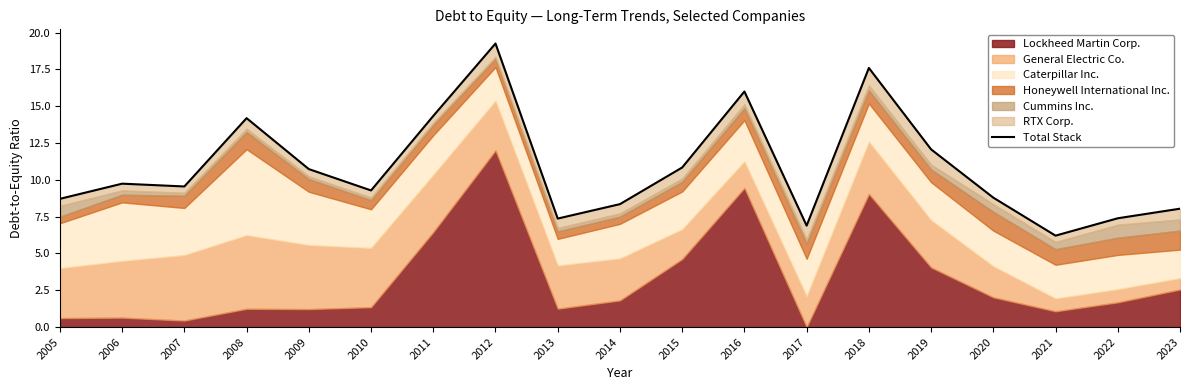

What is the difference between the values at 2018 and 2022?

10.2